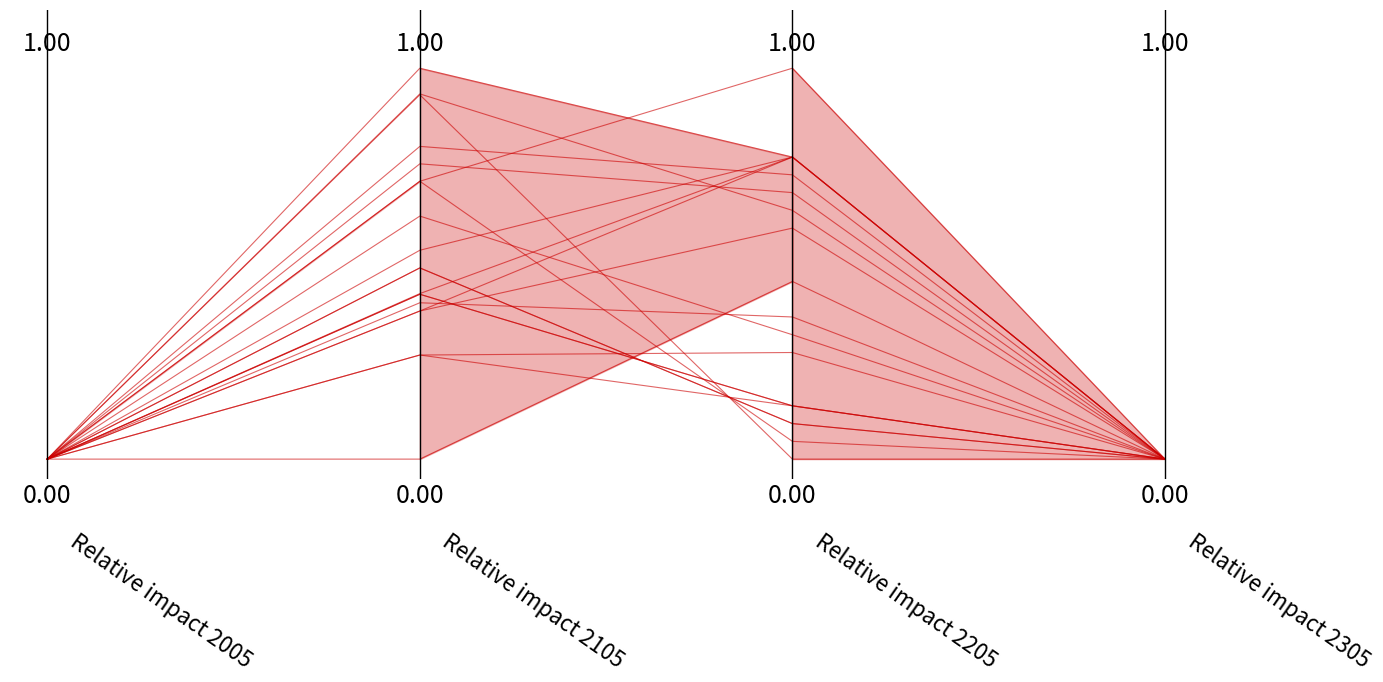

True or false: the data has more than 0 interior local peaks.

True